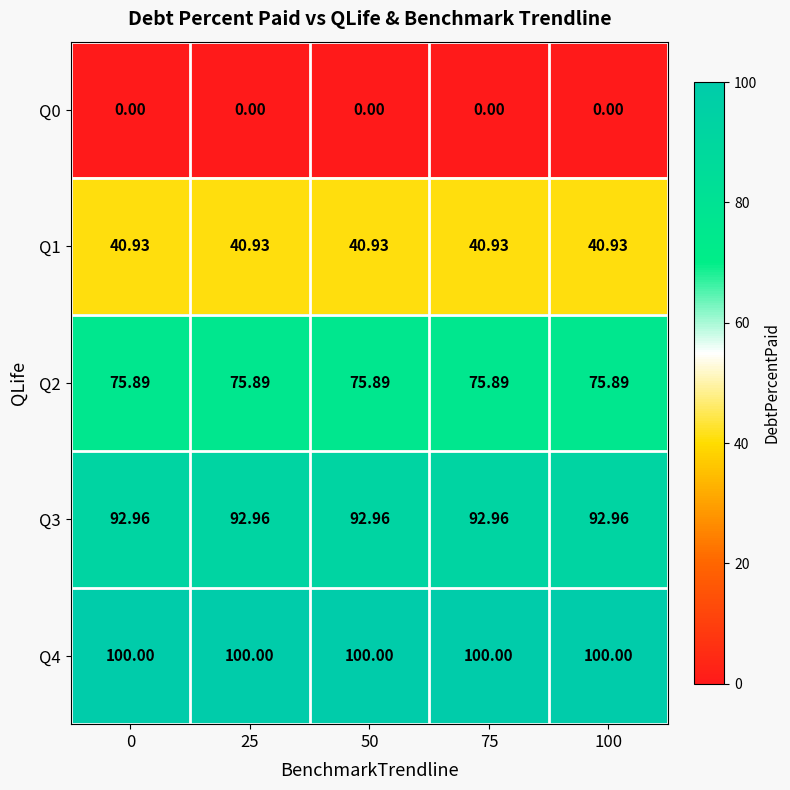

Is the value of Q2 at 100 greater than the value of Q3 at 75?

No